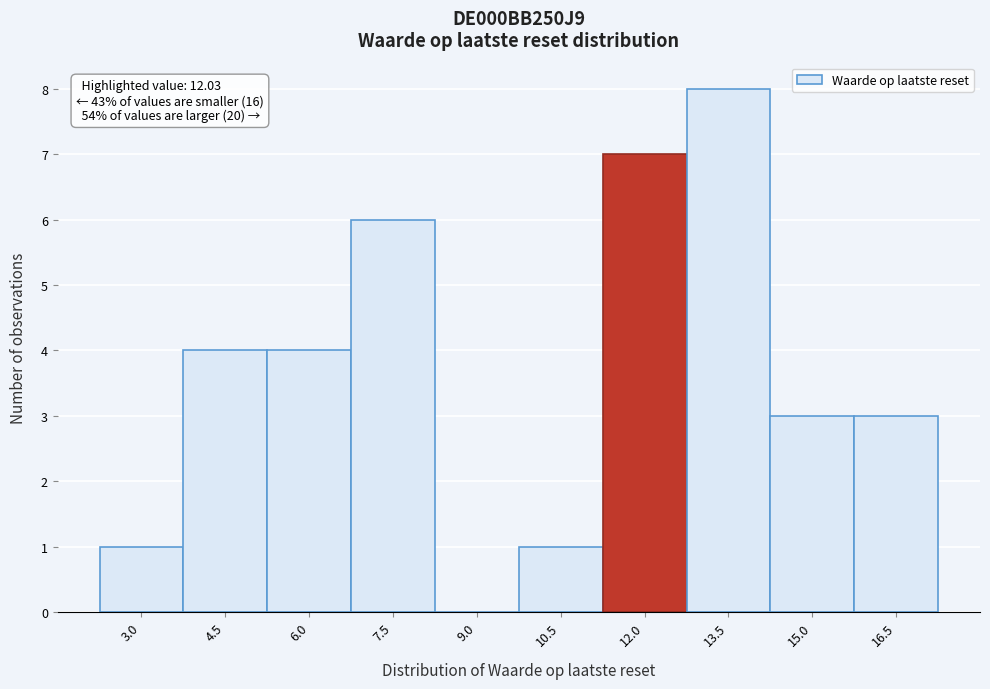

Reading left to right, extract all data points from this chart.

3.0=1	4.5=4	6.0=4	7.5=6	9.0=0	10.5=1	12.0=7	13.5=8	15.0=3	16.5=3